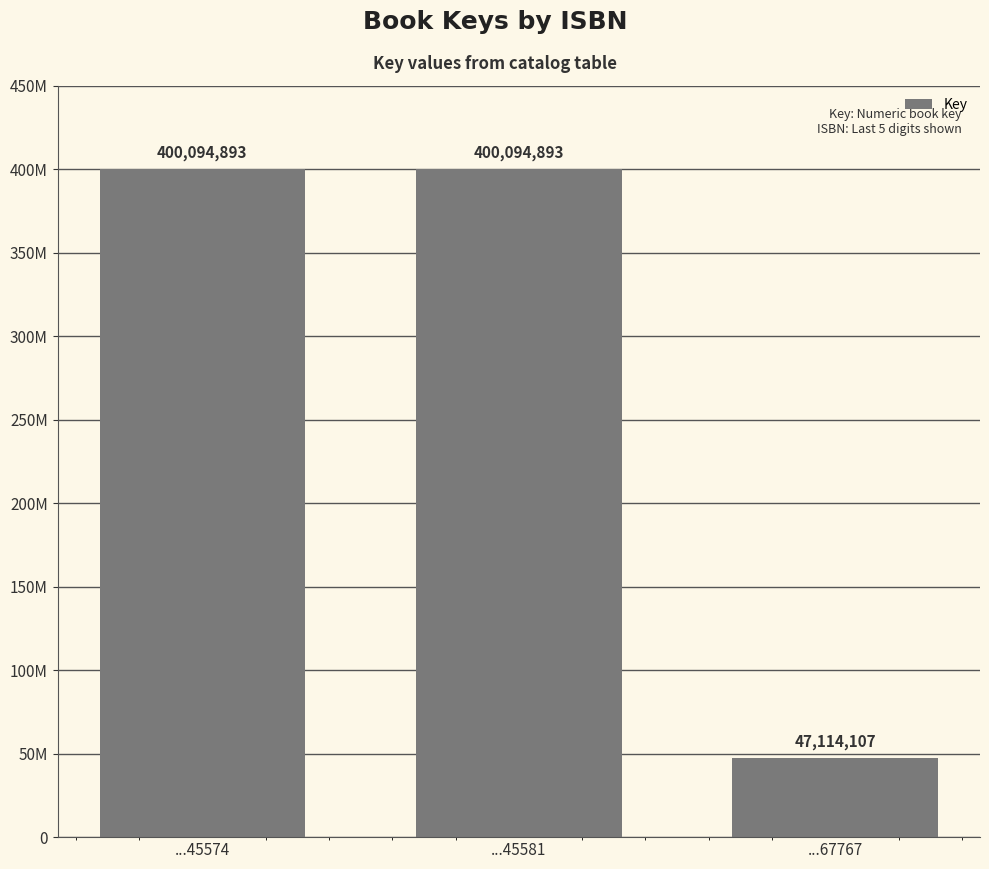

Does the chart contain any negative values?

No